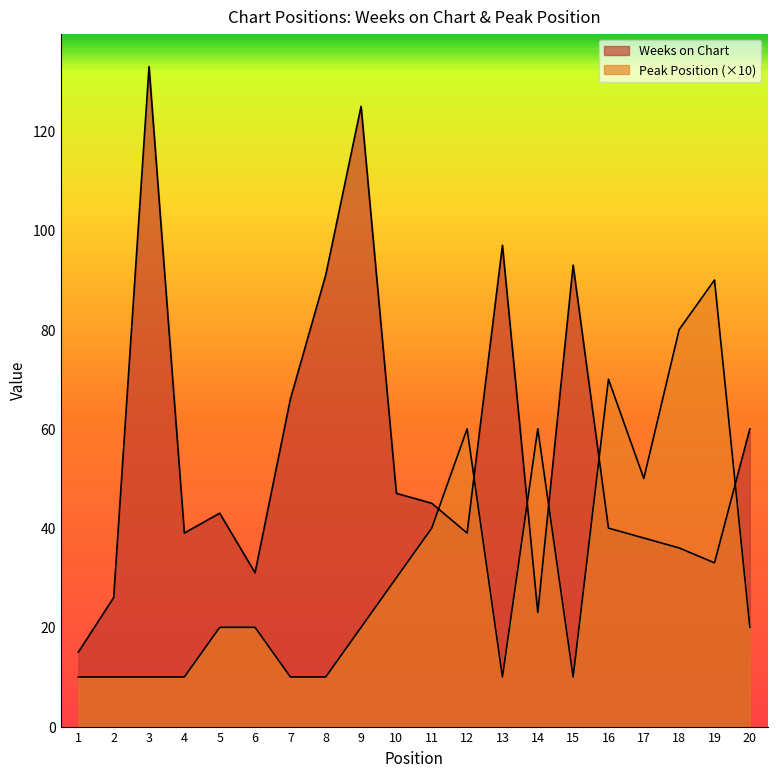

How many interior local valleys does the Weeks on Chart series have?

5